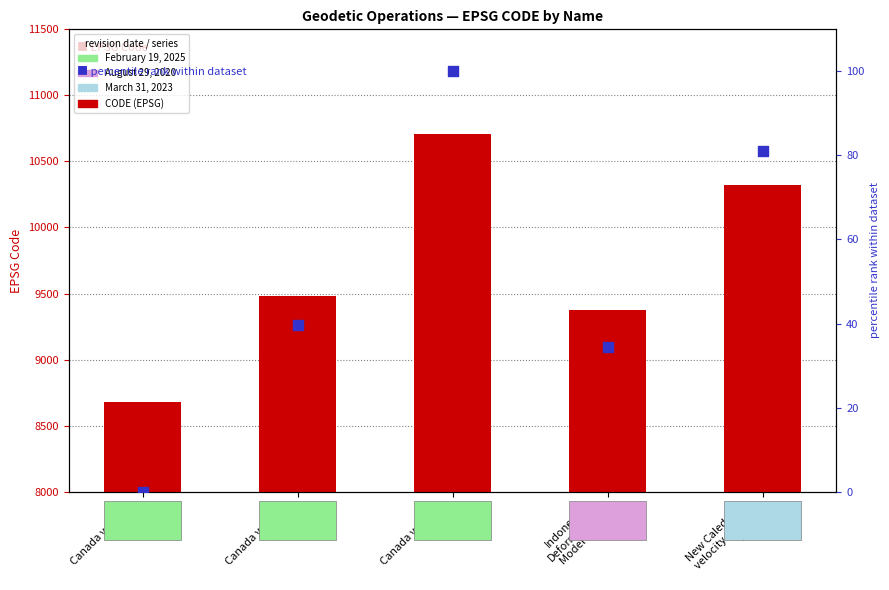

Which series has the largest total across all categories?

CODE (EPSG)